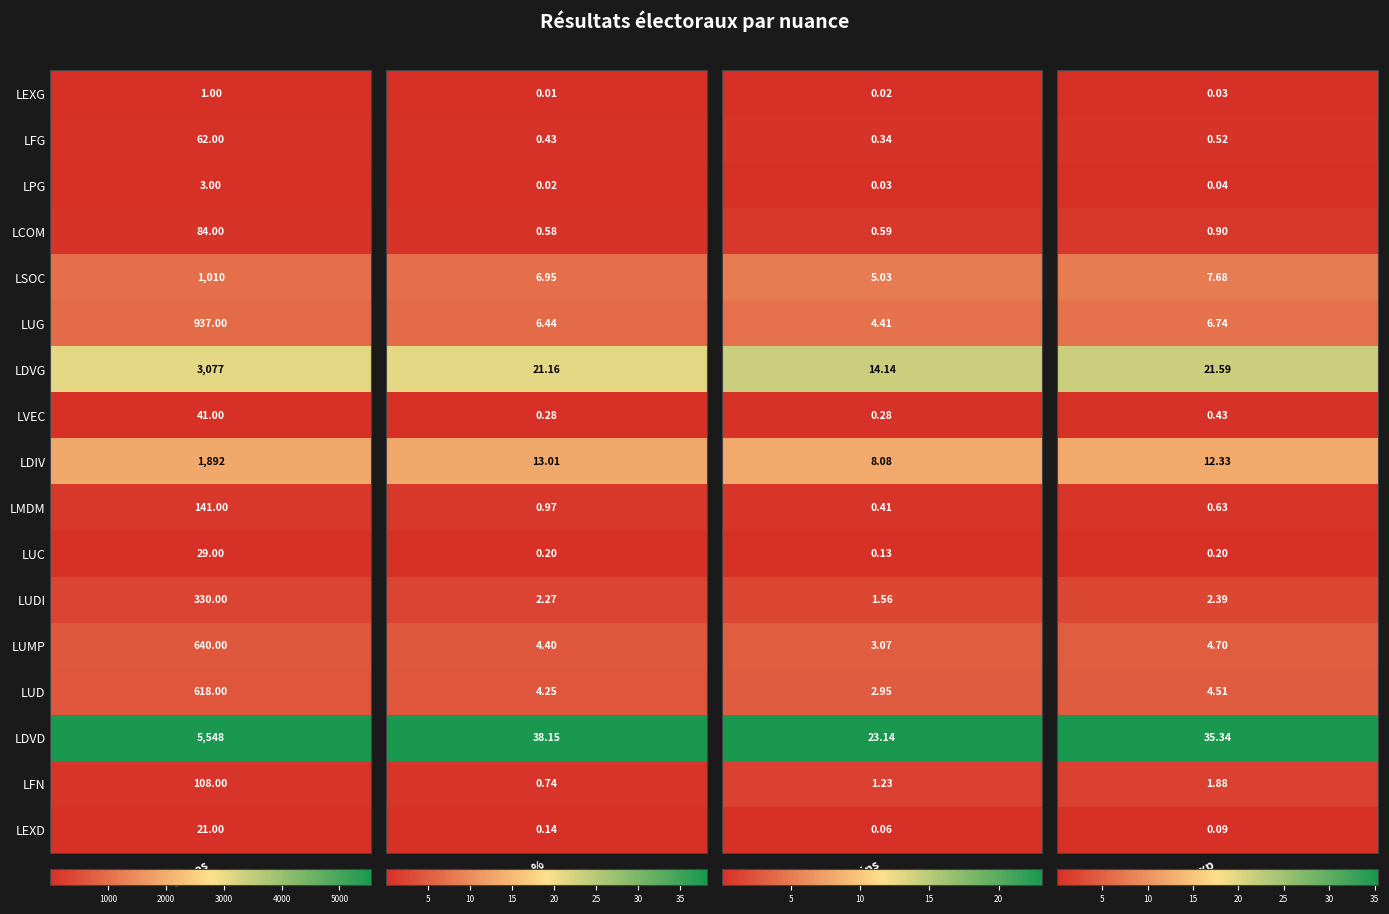

How many distinct data groups are displayed?

17